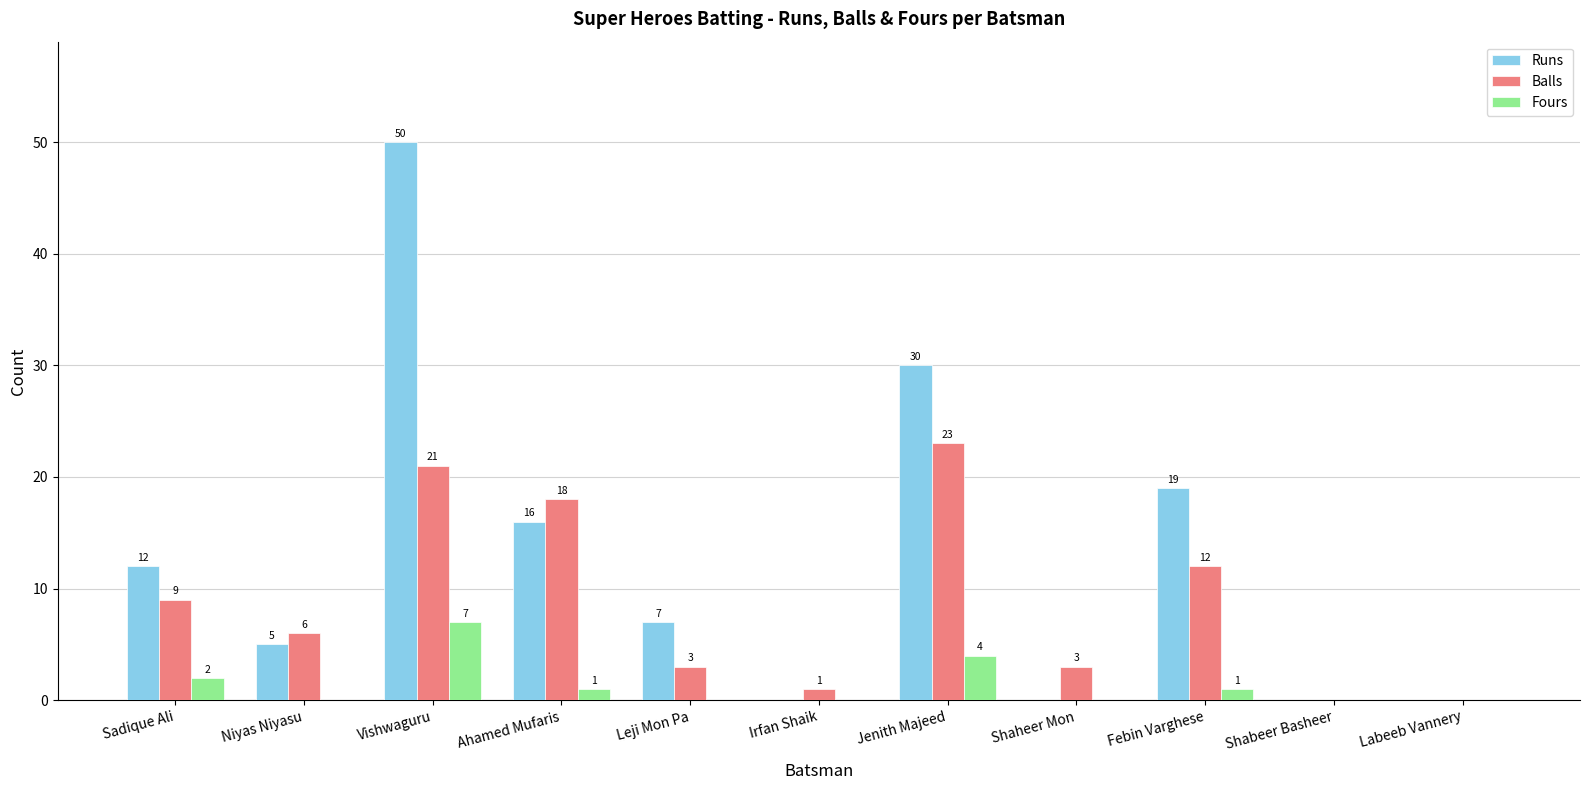

How many distinct data groups are displayed?

3